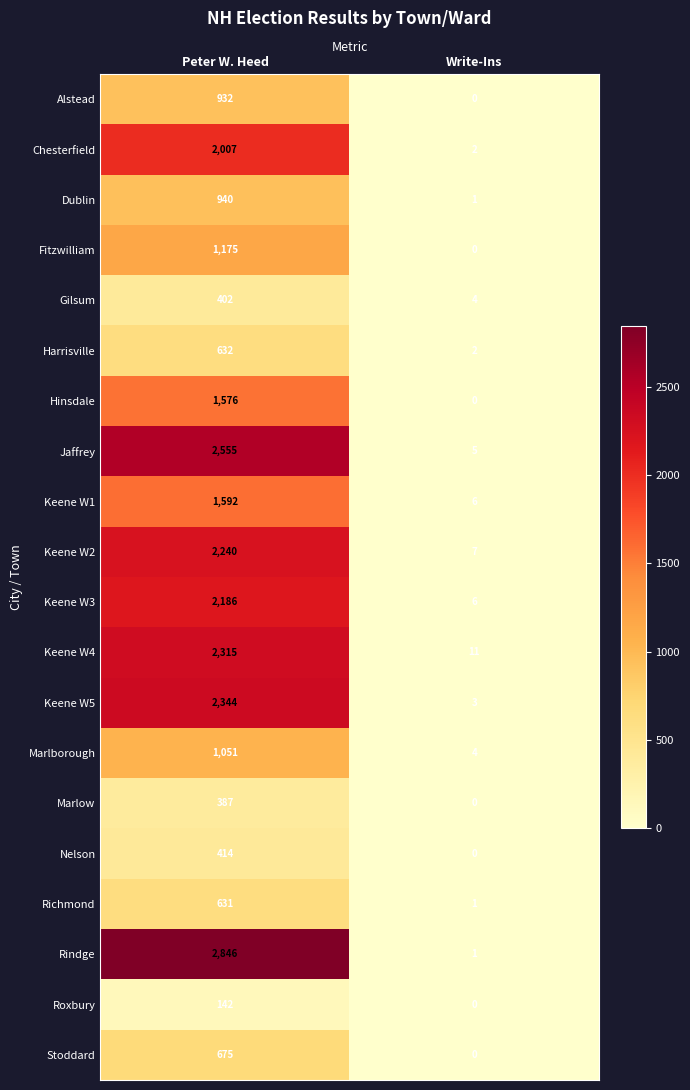

List the series in order of their peak value, highest first.

Rindge, Jaffrey, Keene W5, Keene W4, Keene W2, Keene W3, Chesterfield, Keene W1, Hinsdale, Fitzwilliam, Marlborough, Dublin, Alstead, Stoddard, Harrisville, Richmond, Nelson, Gilsum, Marlow, Roxbury